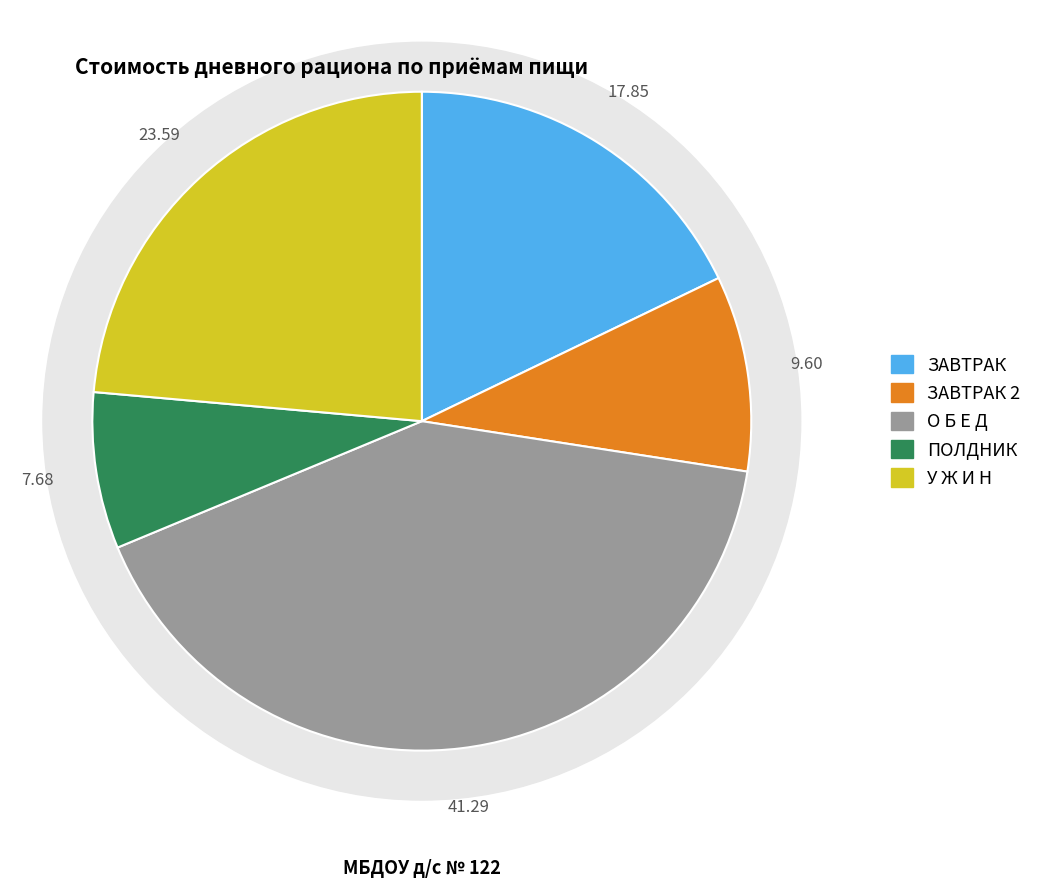

Does ЗАВТРАК account for over 50% of the chart?

No